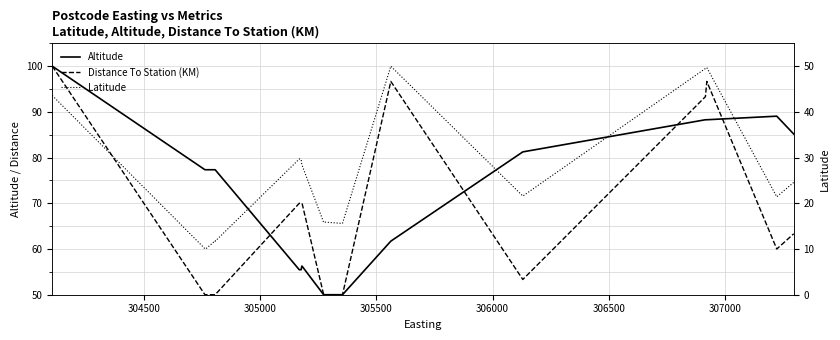

What is the label of the 3rd point from the left?

305000